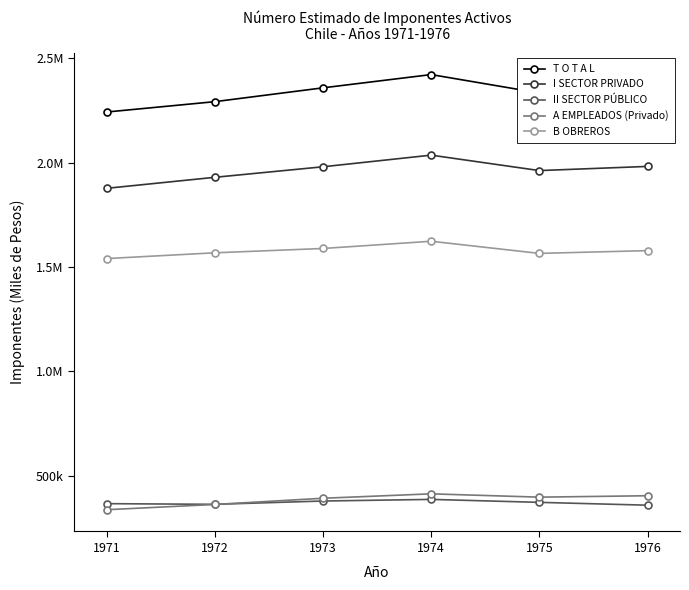

What is the average value of the A EMPLEADOS (Privado) series?

383904